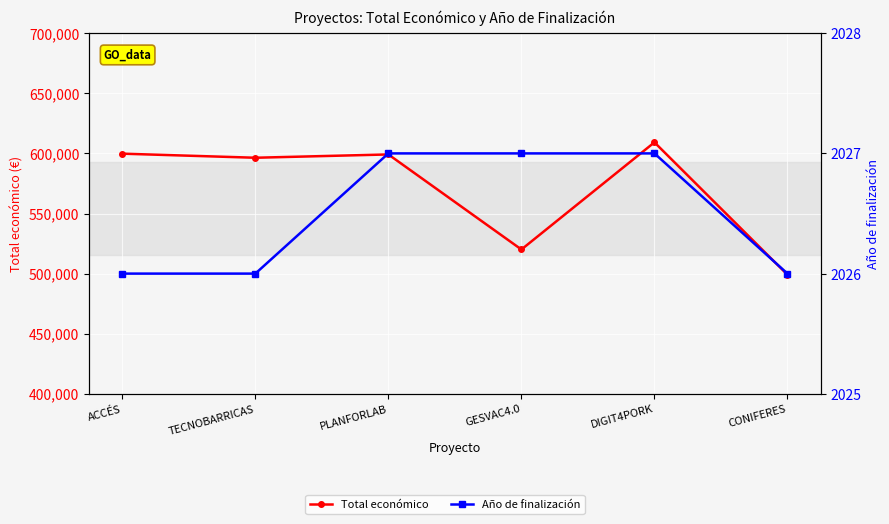

What is the difference between the highest and lowest values at DIGIT4PORK?

607179